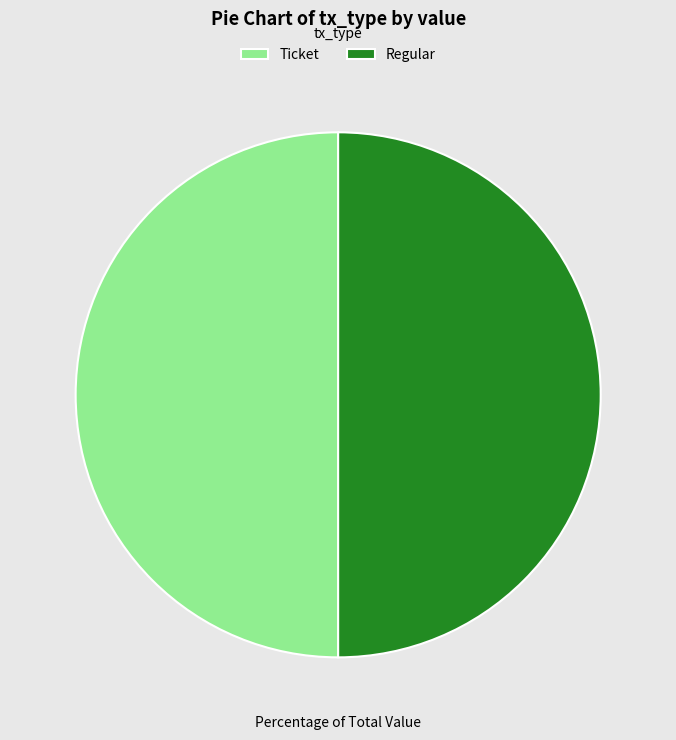

Approximately how many times larger is the value at Ticket compared to Regular?

1.0